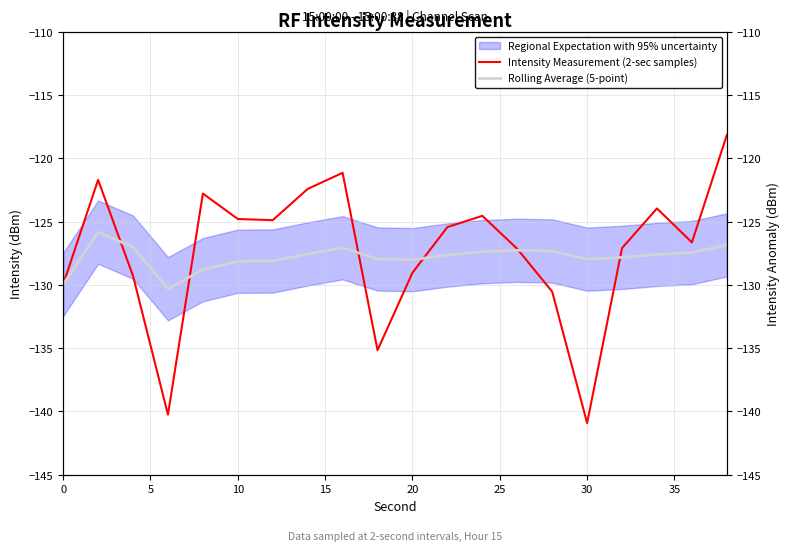

How many data points in Rolling Average (5-point) are less than -127?

18